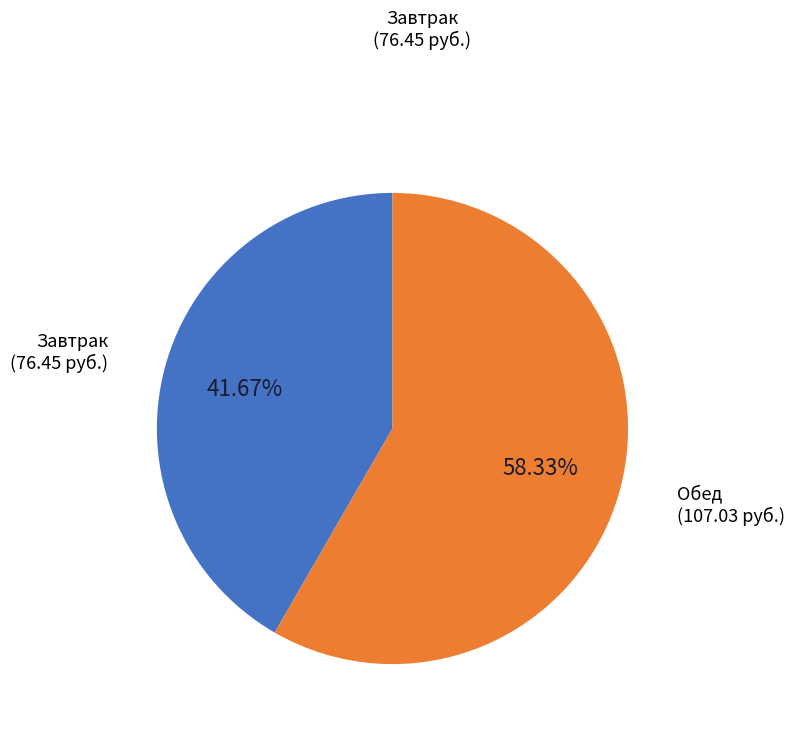

To the nearest percent, what is the difference between the largest and smallest slice percentages?

17%